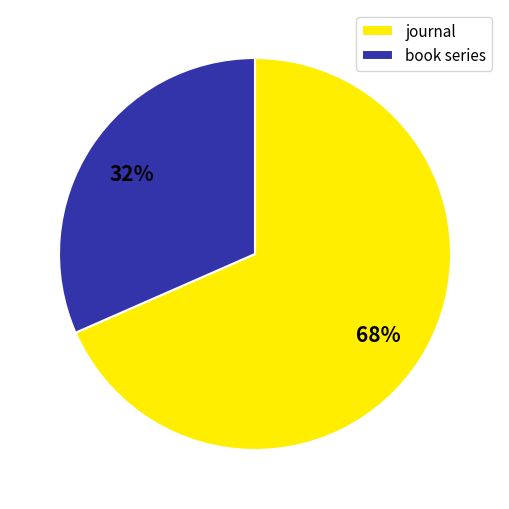

True or false: journal accounts for 55% of the total.

False